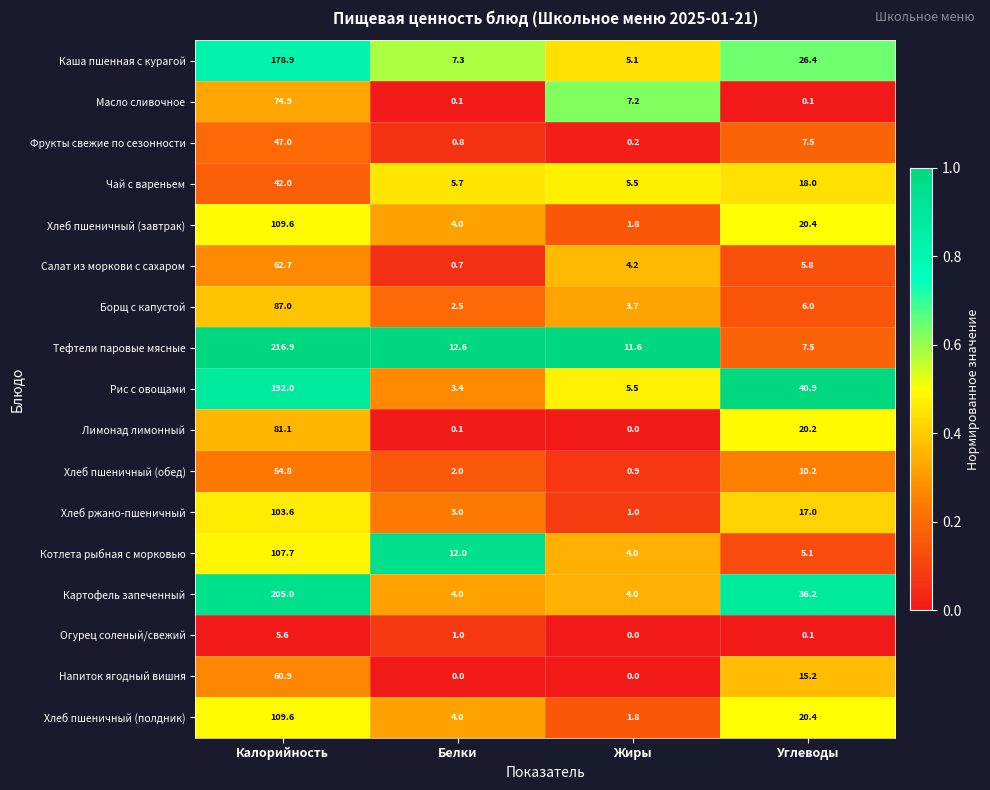

The value of Хлеб пшеничный (обед) at Калорийность is 54.8. True or false?

True